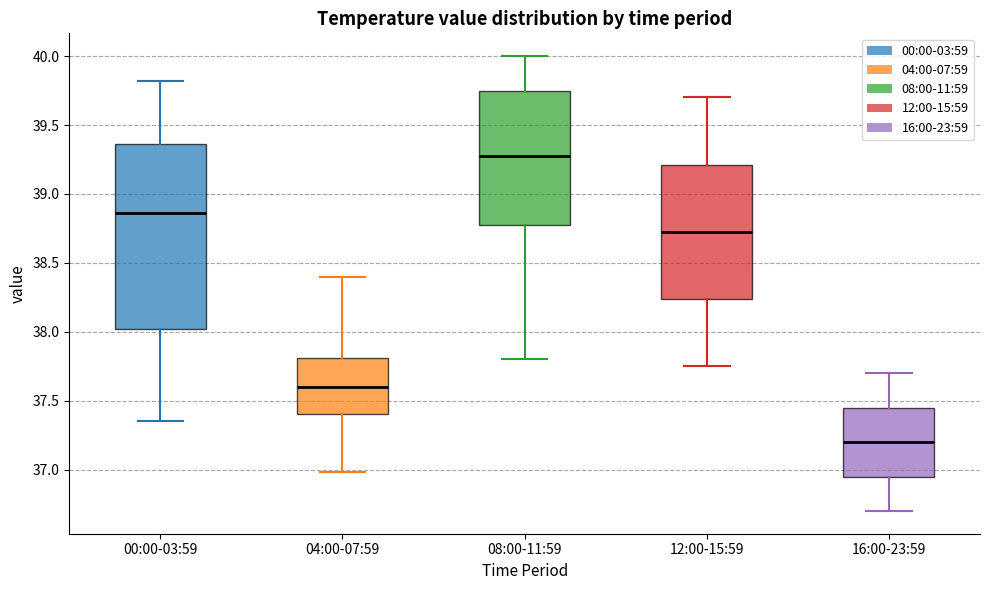

Which box has the highest median line?

08:00-11:59